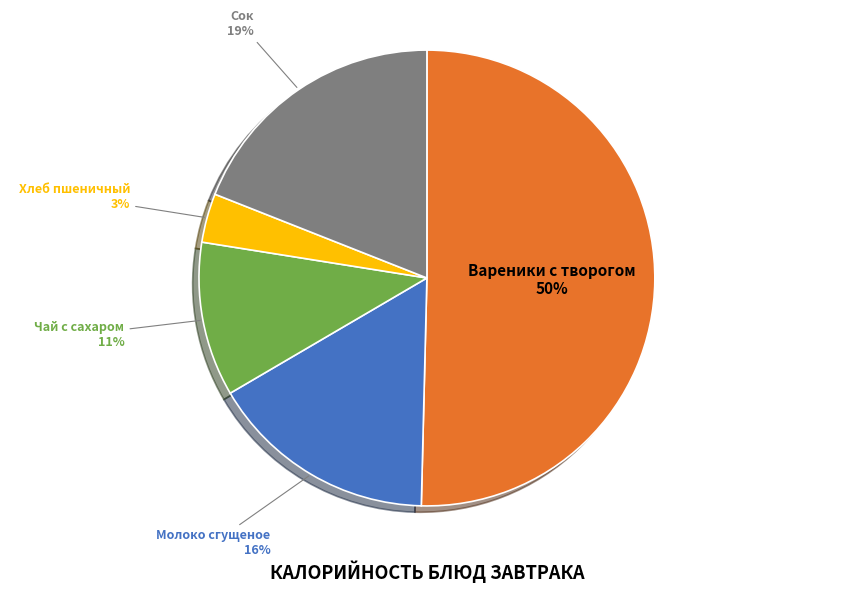

The Молоко сгущеное slice represents 16% of the pie. True or false?

True